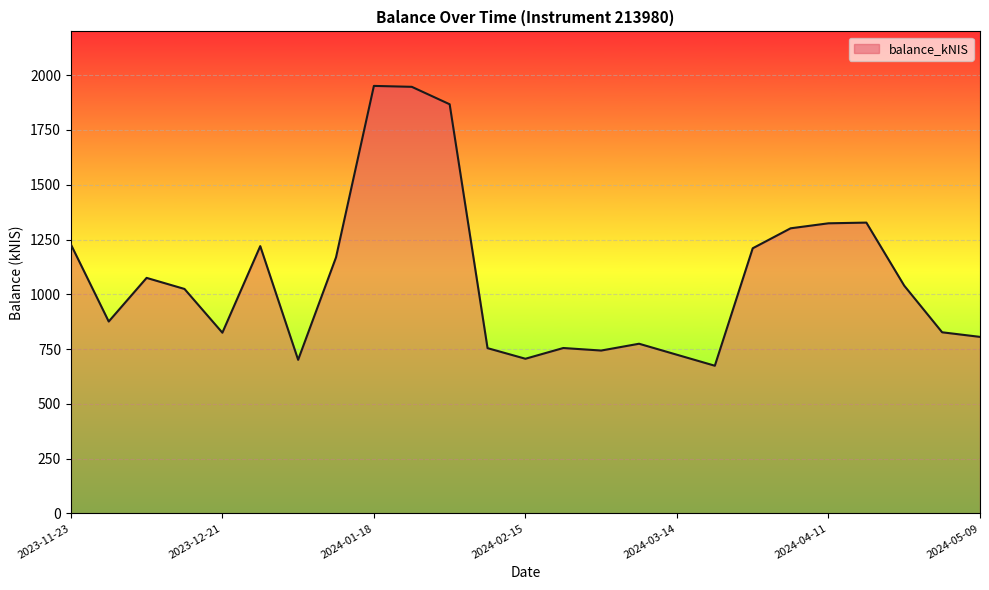

What is the difference between the maximum and minimum values?

1277.1